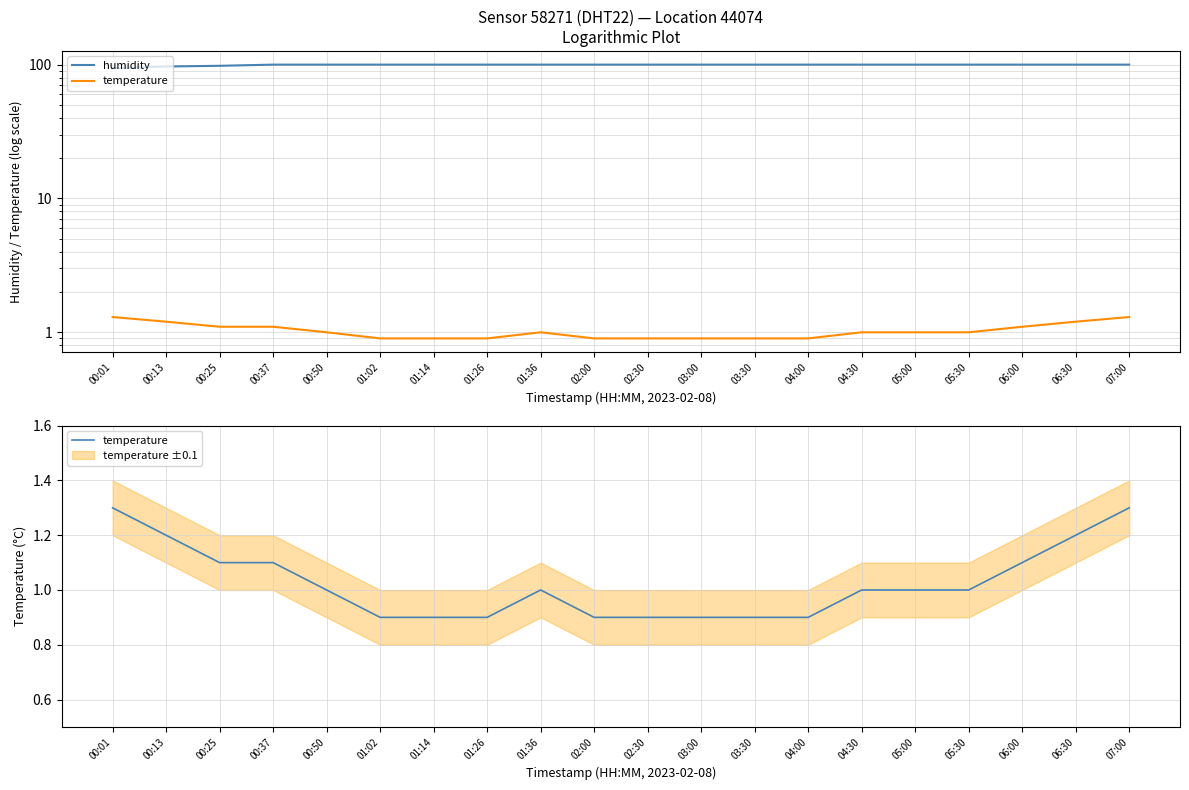

What is the total value across all series at 07:00?

101.2